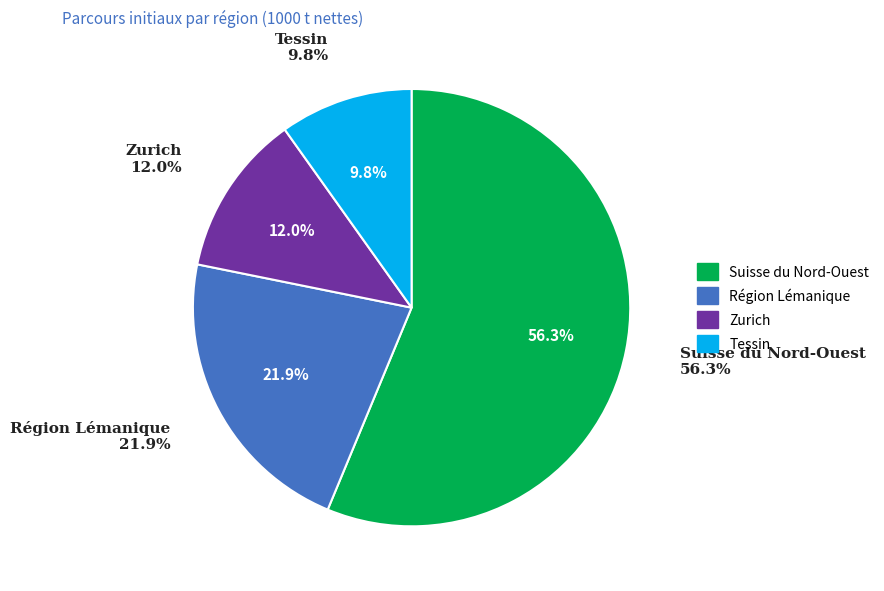

Is Zurich the majority of the pie?

No